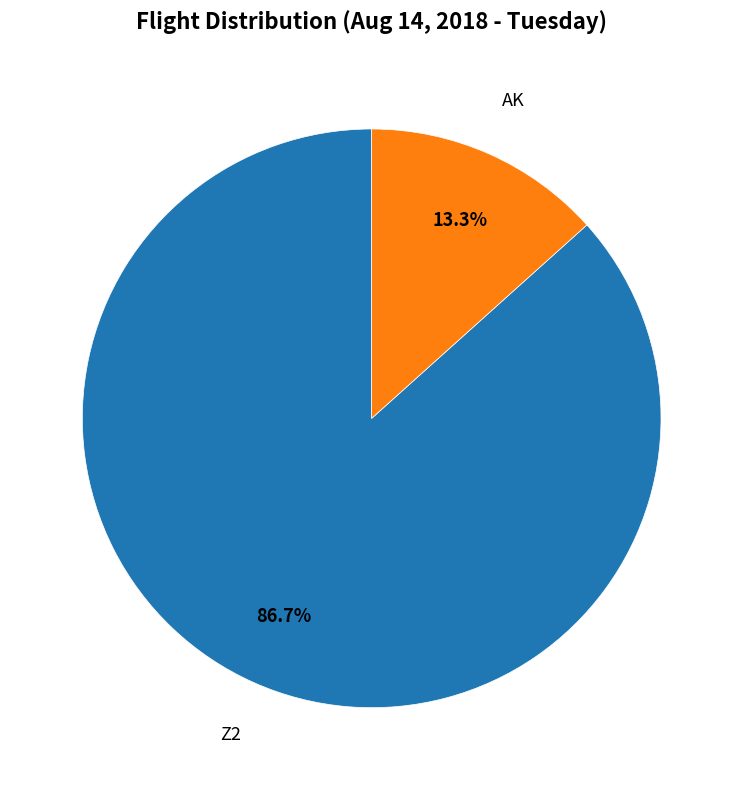

Does any single category account for the majority?

Yes